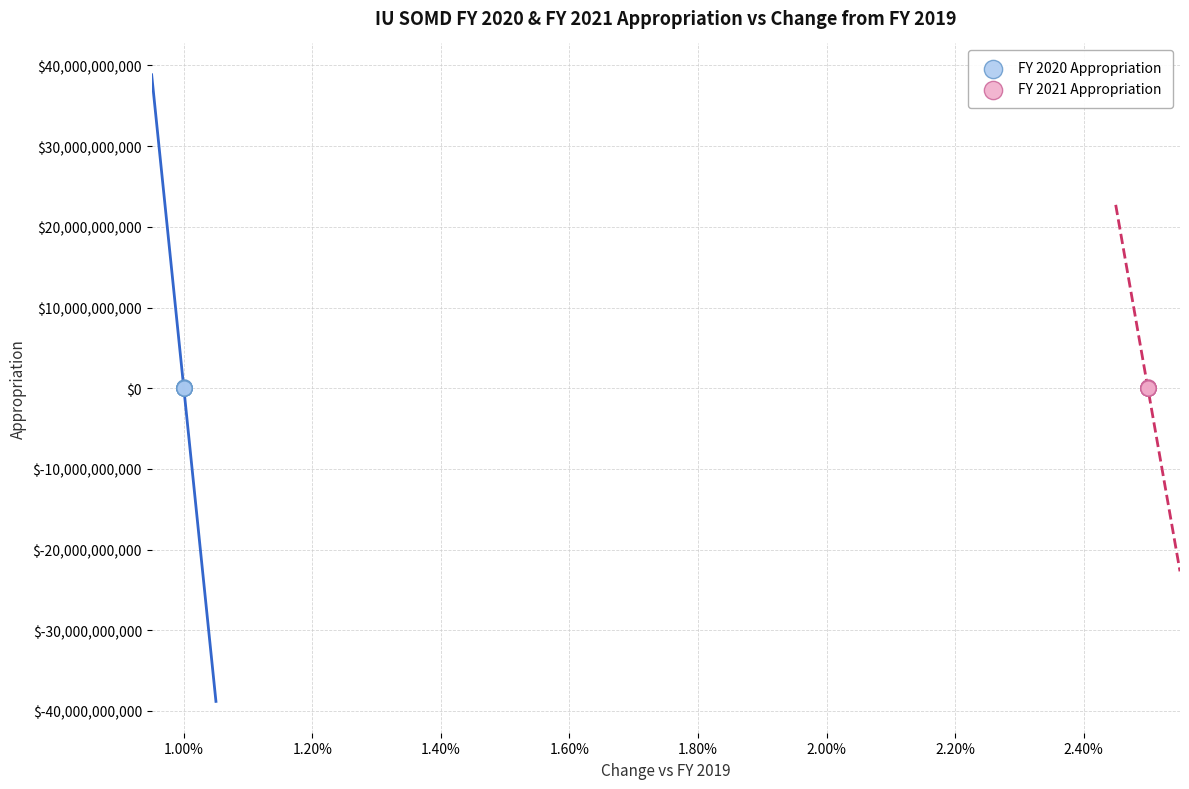

What are all the series names shown in the legend?

FY 2020 Appropriation, FY 2021 Appropriation